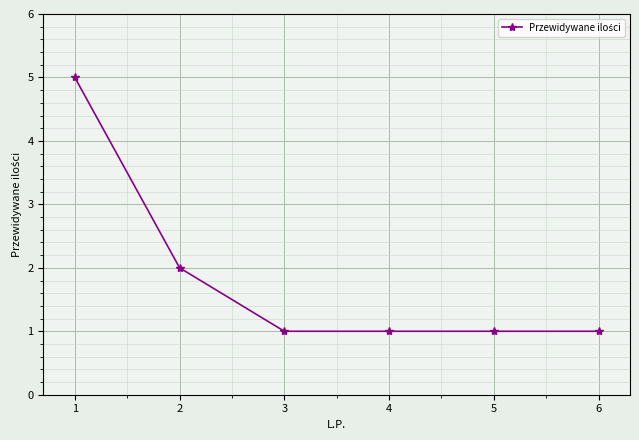

Reading left to right, what are all the values shown in this chart?

1=5	2=2	3=1	4=1	5=1	6=1